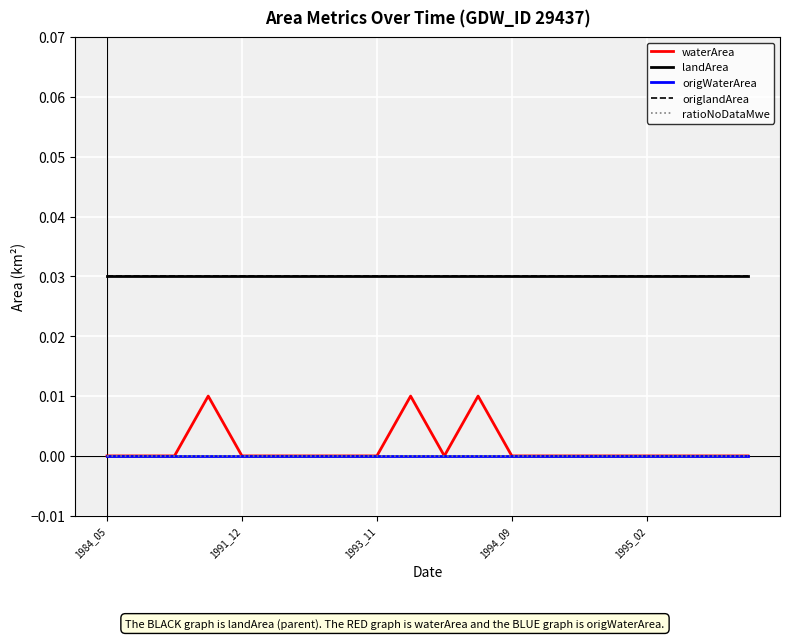

True or false: landArea and waterArea intersect in this chart.

False